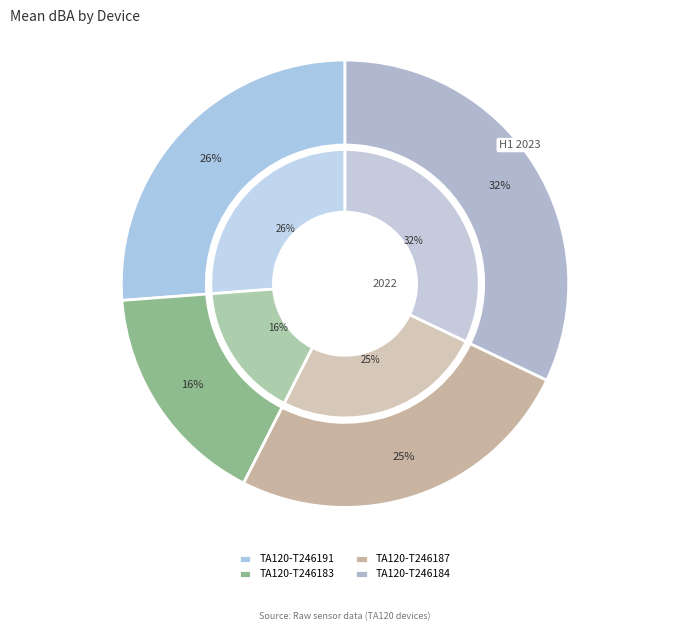

To the nearest percent, what percentage of the pie is TA120-T246187?

25%